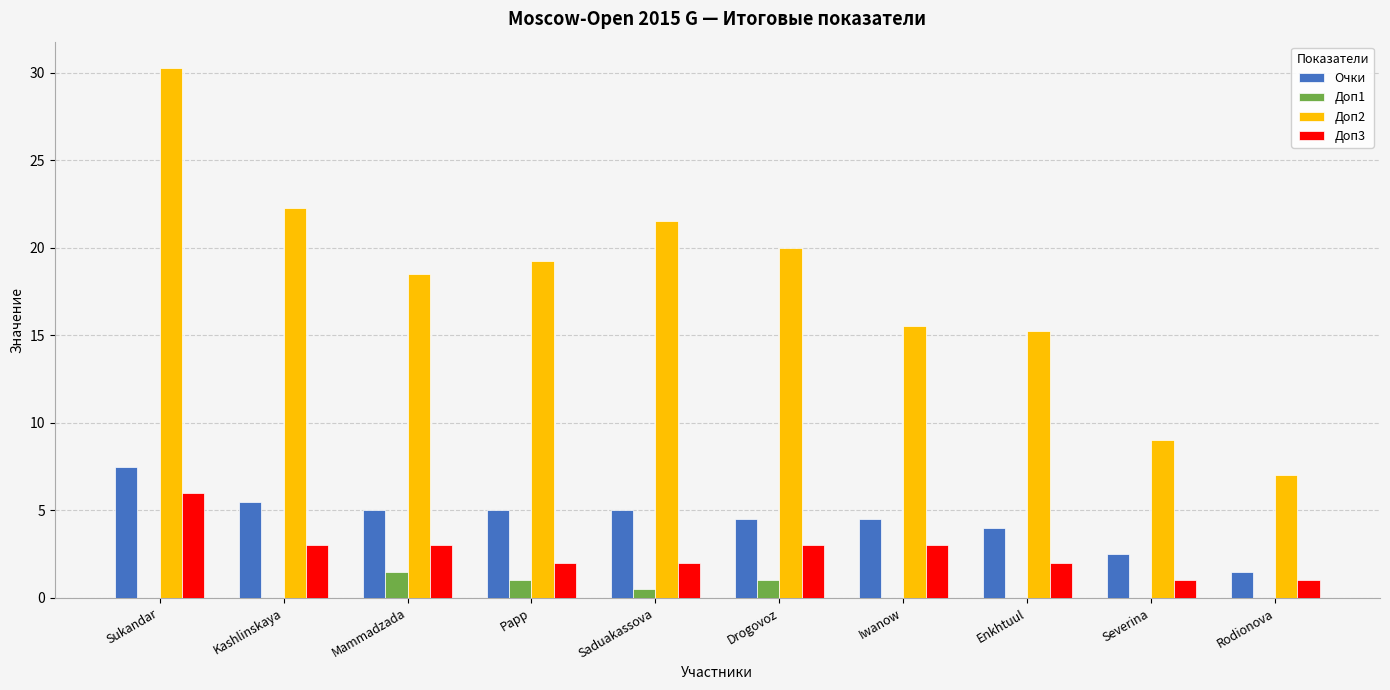

At which category does the chart reach its peak across all series?

Sukandar